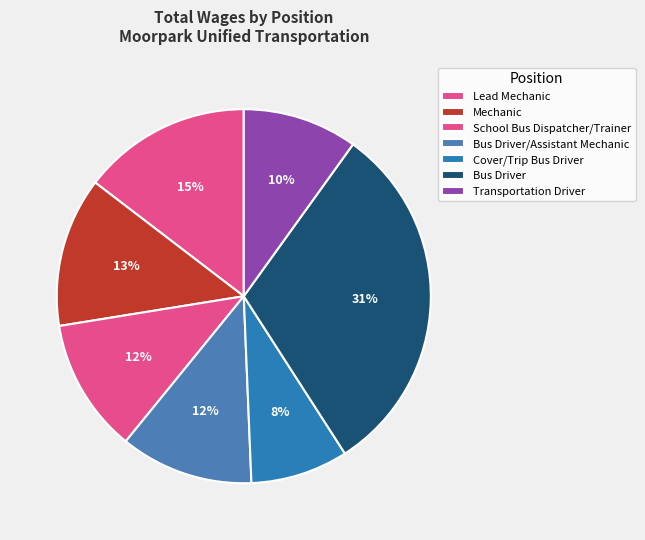

What is the total percentage of Bus Driver/Assistant Mechanic and Lead Mechanic?

26.1%